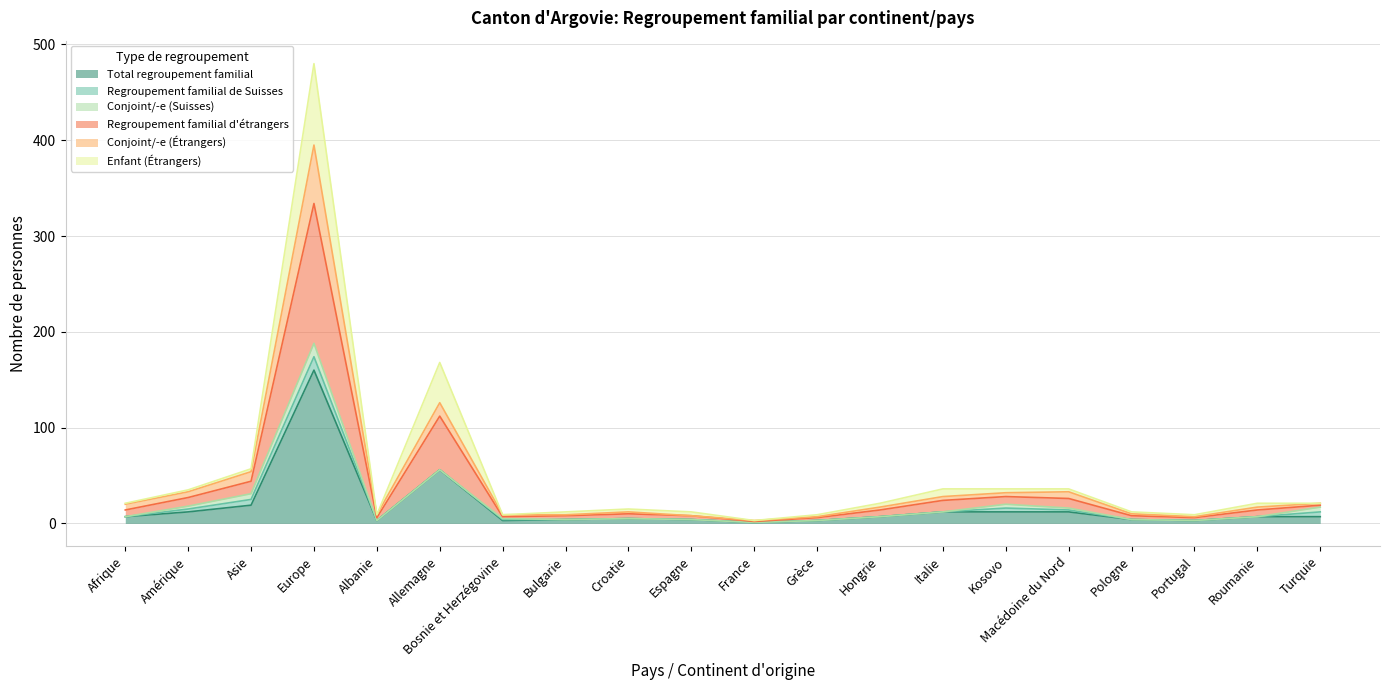

The value of Conjoint/-e (Étrangers) at Italie is 28. True or false?

True